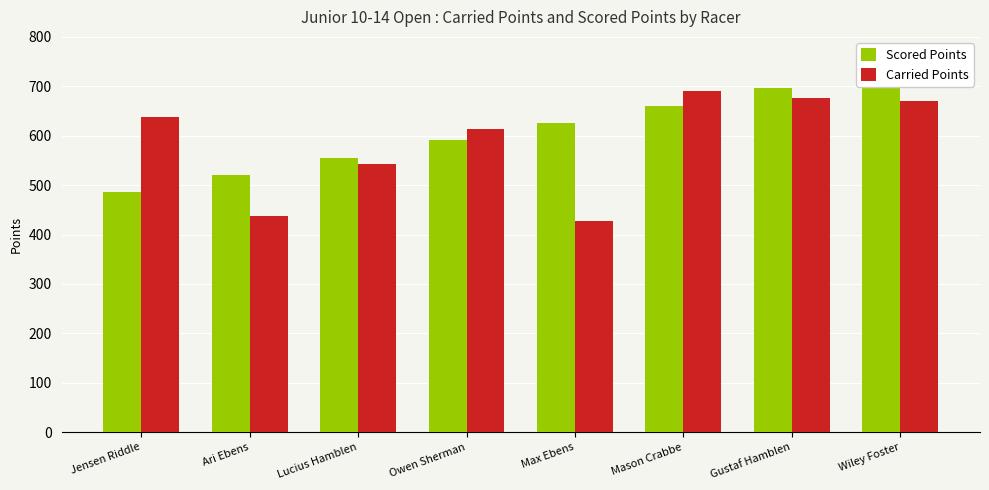

Are the bars horizontal?

No